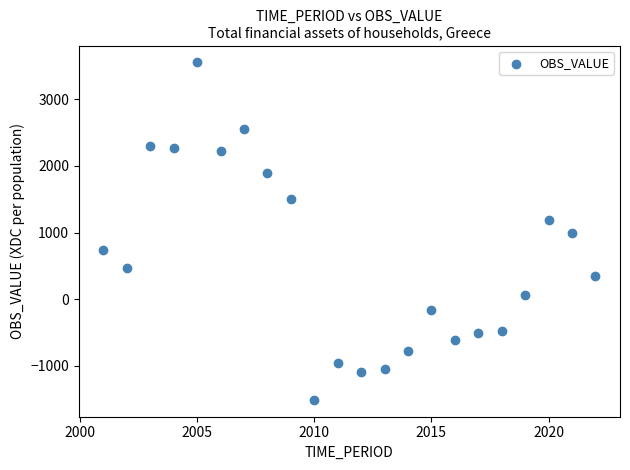

What is the range of X values (max minus min)?

21.0